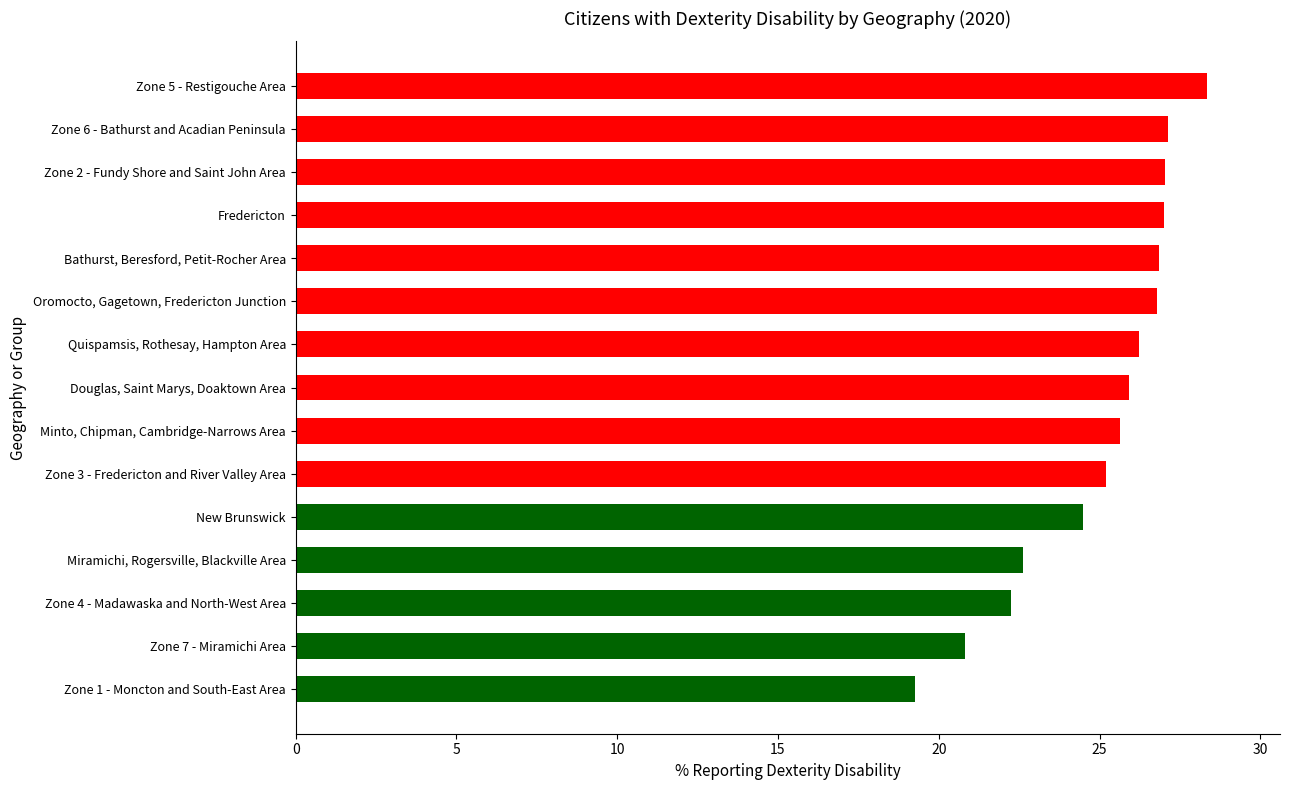

The value at Zone 4 - Madawaska and North-West Area is 11.9. True or false?

False